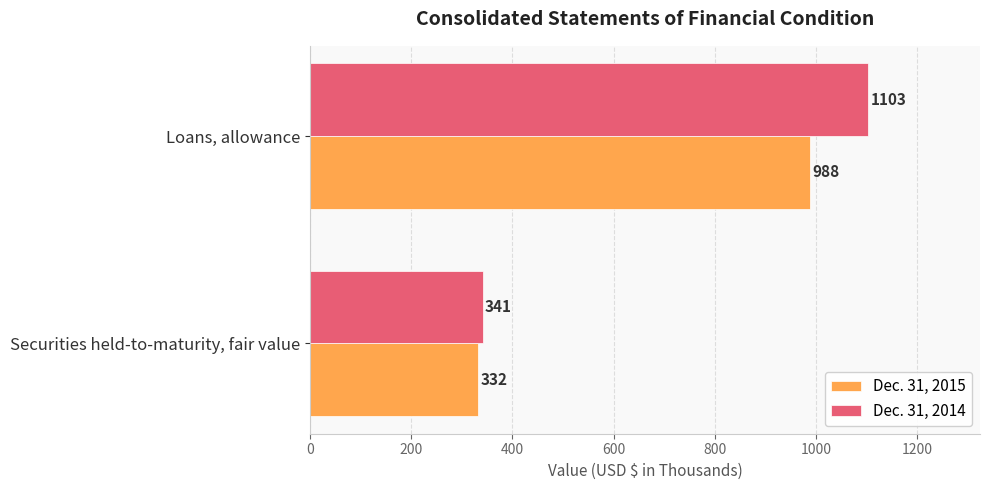

What is the difference between the highest and lowest values at Securities held-to-maturity, fair value?

9